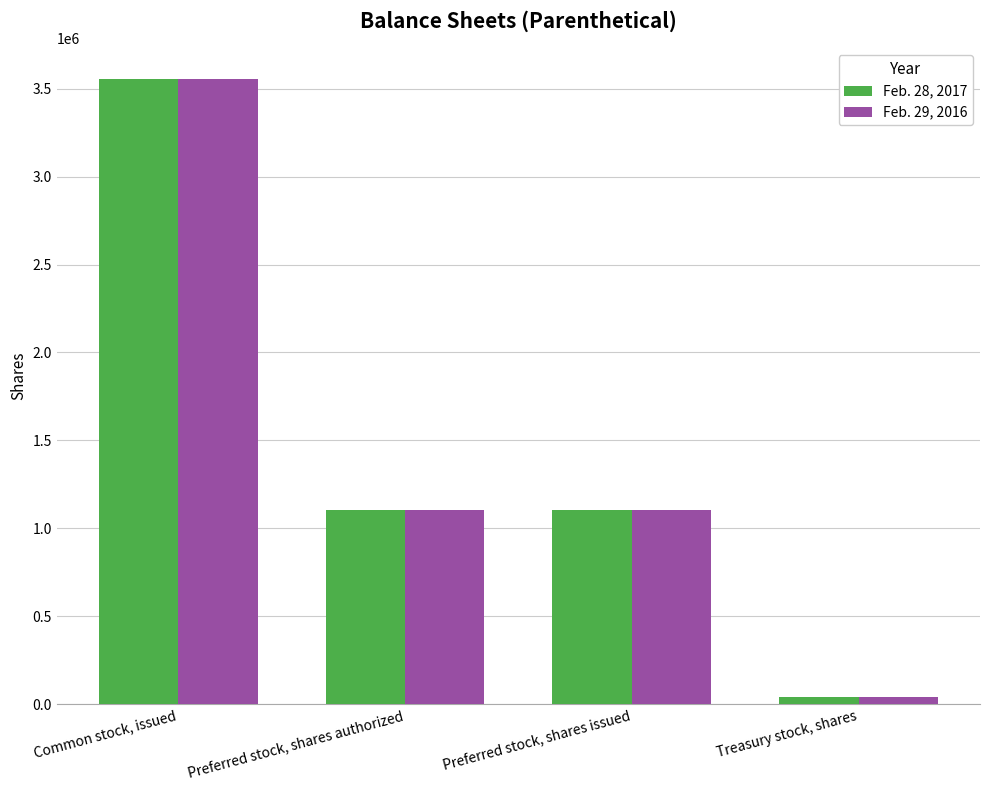

What is the greatest value displayed?

3552502